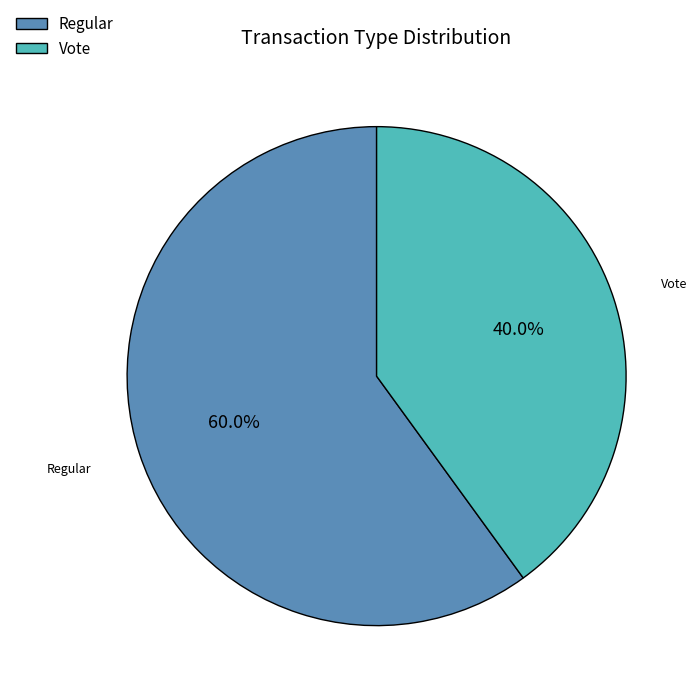

Which category has the biggest portion of the pie?

Regular